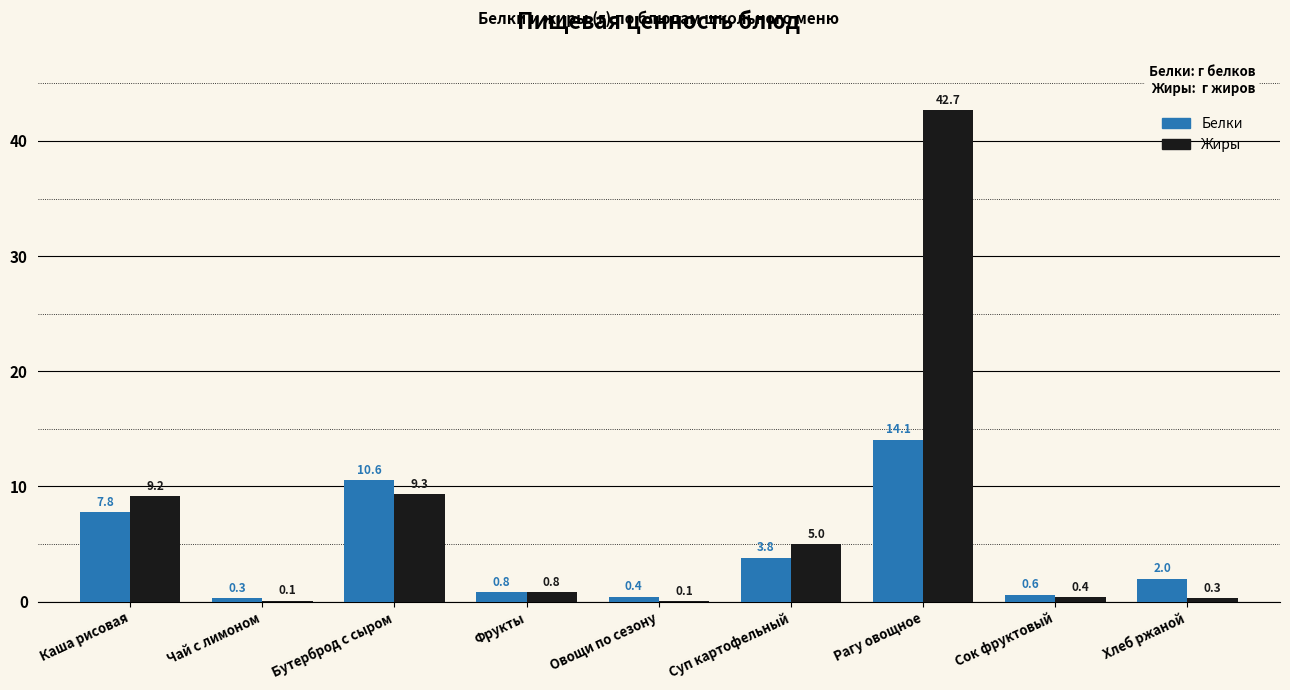

Which series changed the most between Каша рисовая and Фрукты?

Жиры